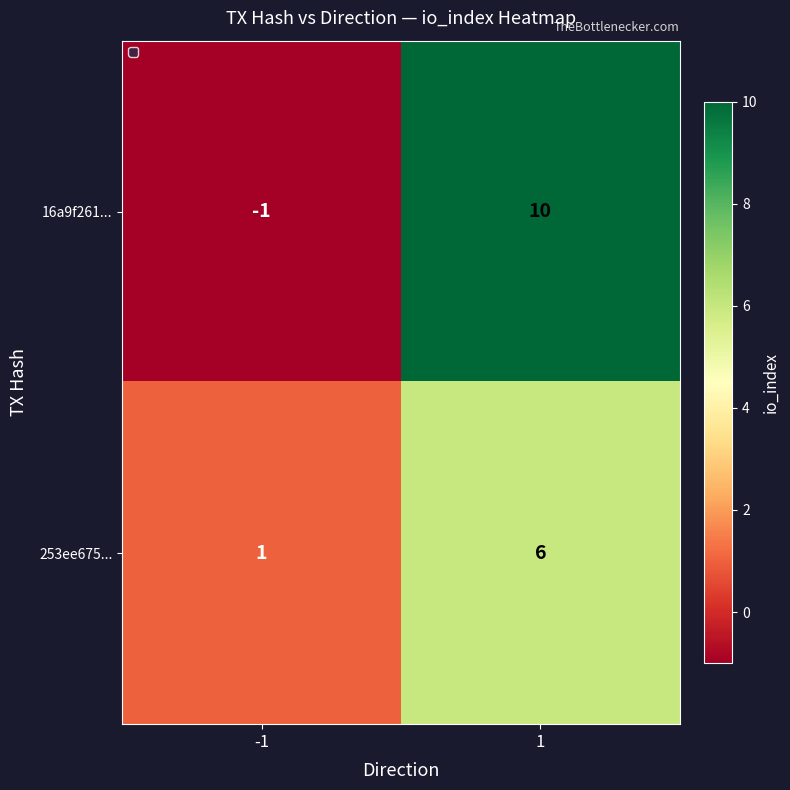

Is it true that 16a9f261... equals -1 at -1?

True